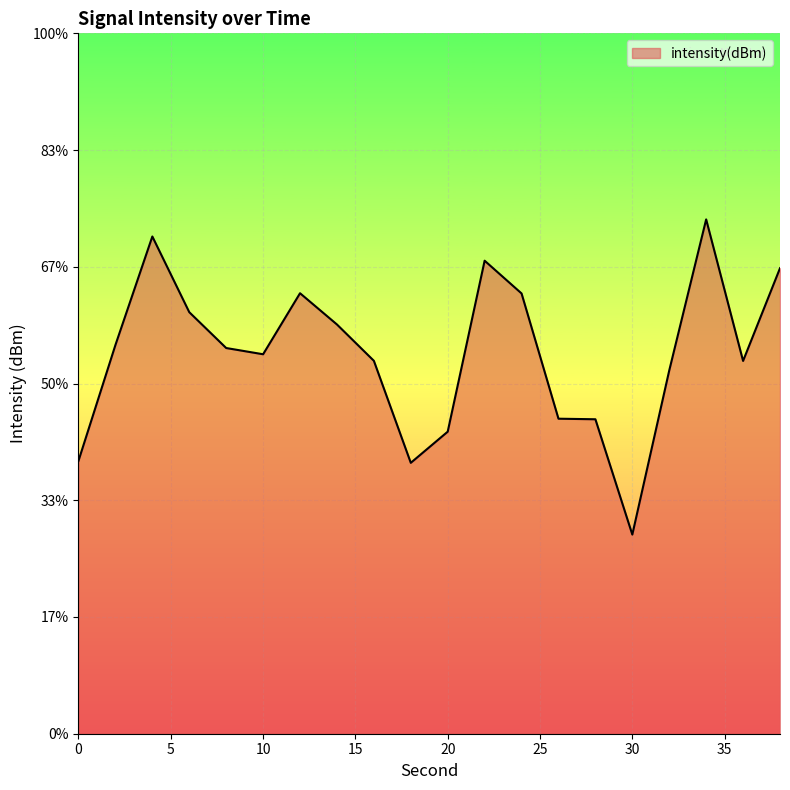

Rank the categories by value from lowest to highest.

30, 18, 0, 20, 28, 26, 32, 36, 16, 10, 8, 2, 14, 6, 24, 12, 38, 22, 4, 34